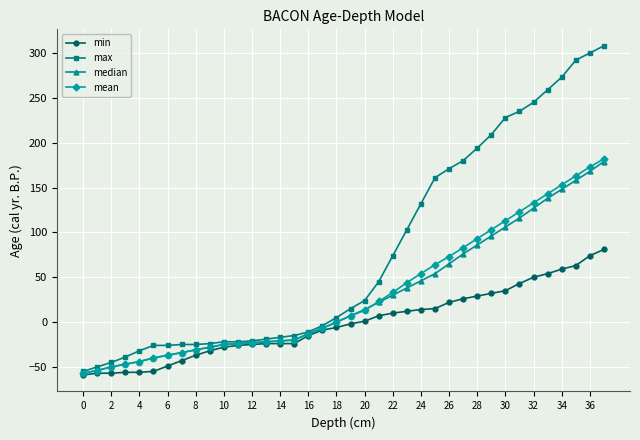

True or false: max and min intersect in this chart.

False